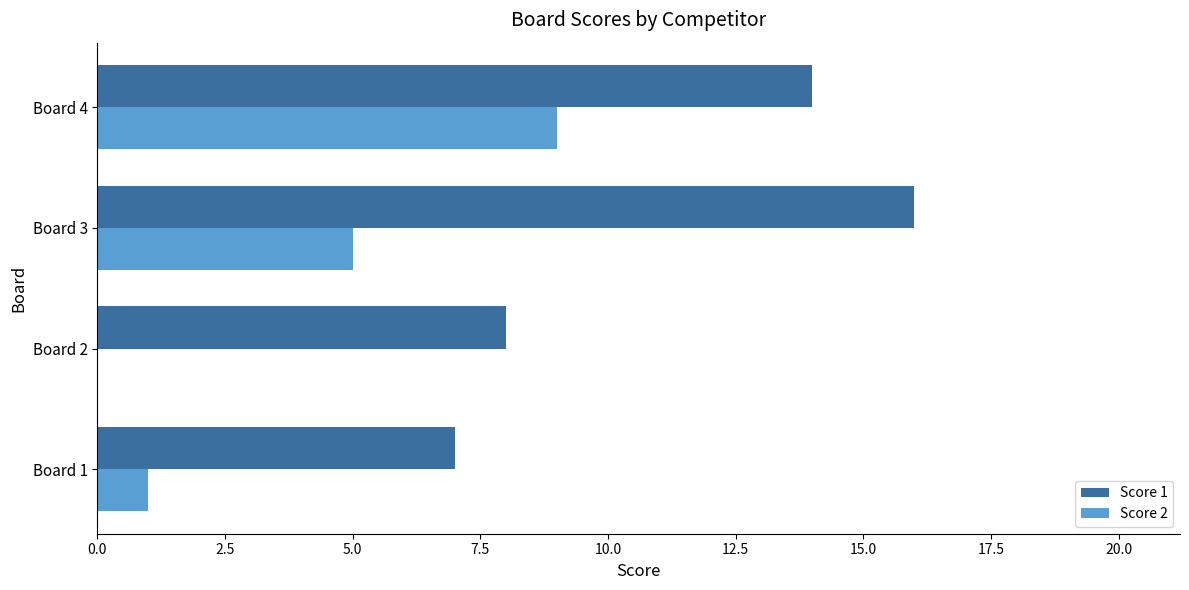

What is the maximum value shown in the chart?

16